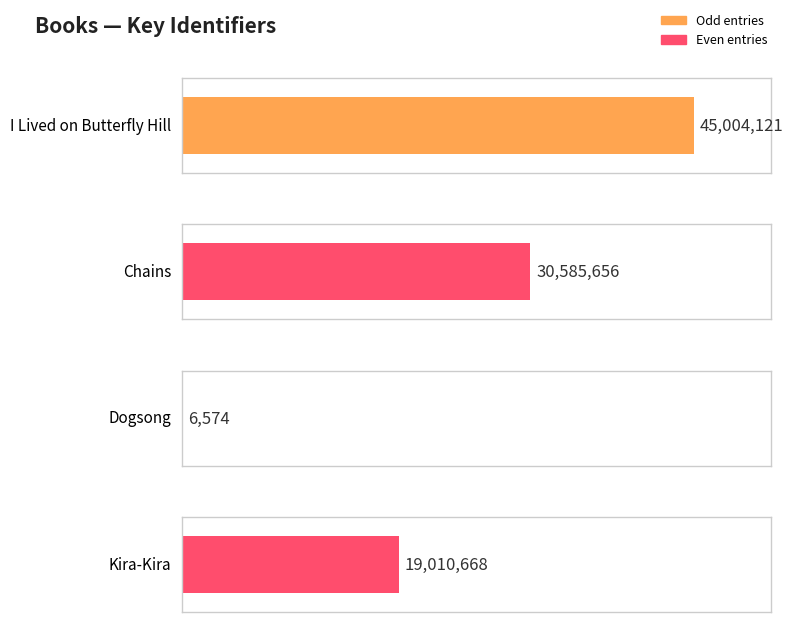

What is the label of the 4th bar from the left?

Kira-Kira